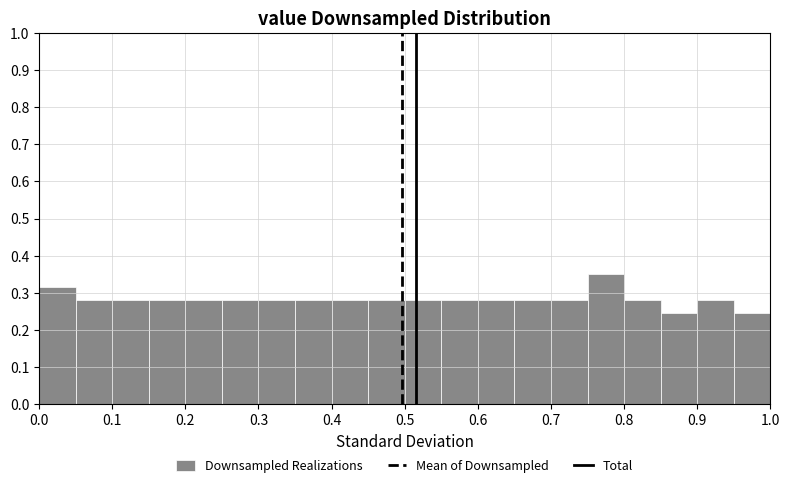

How tall is the bar that spans 0.85 to 0.90 on the x-axis? The values are not printed on the chart, so give them approximately, as read against the axis.

0.25